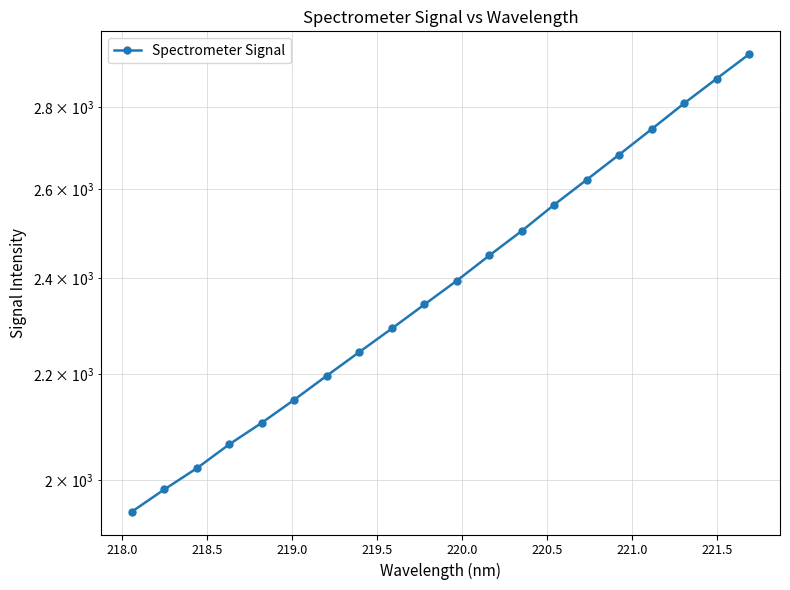

True or false: there are more than 1 points higher than both neighbors.

False